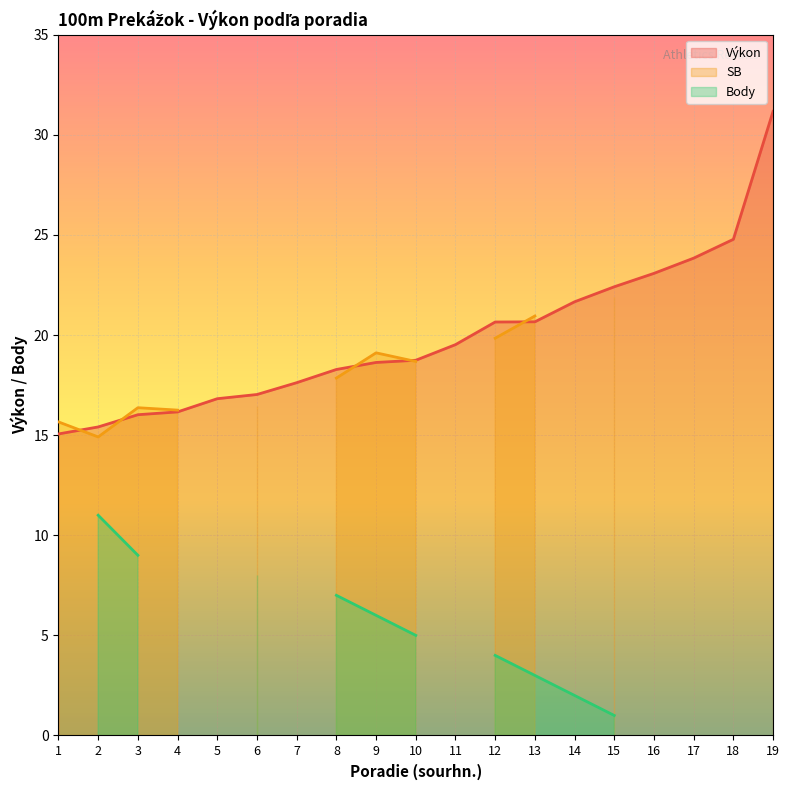

At which label does Výkon reach its peak?

19